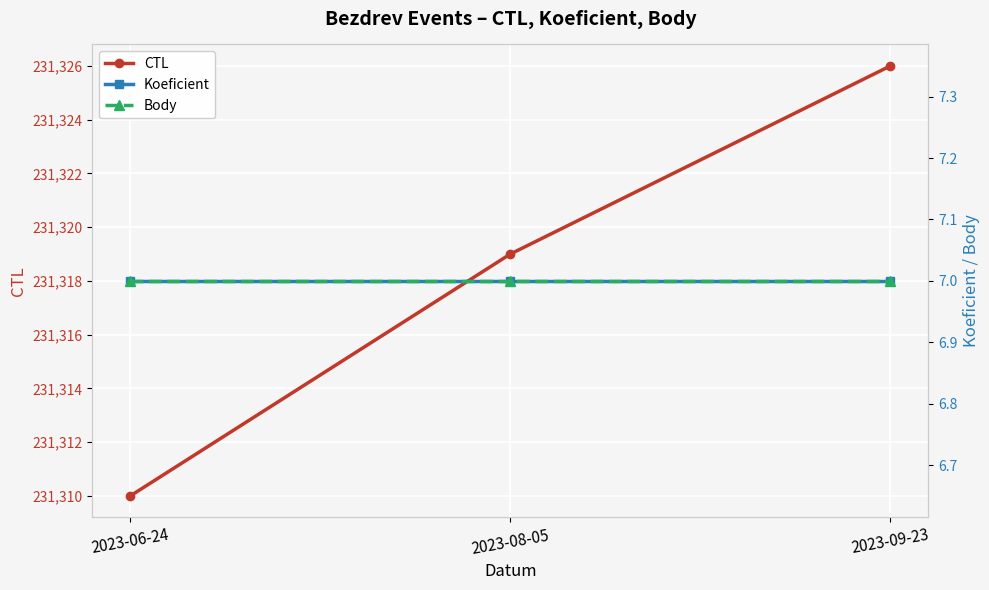

Reading left to right, transcribe all the data shown in this chart.

CTL: 2023-06-24=231310	2023-08-05=231319	2023-09-23=231326
Koeficient: 2023-06-24=7	2023-08-05=7	2023-09-23=7
Body: 2023-06-24=7	2023-08-05=7	2023-09-23=7